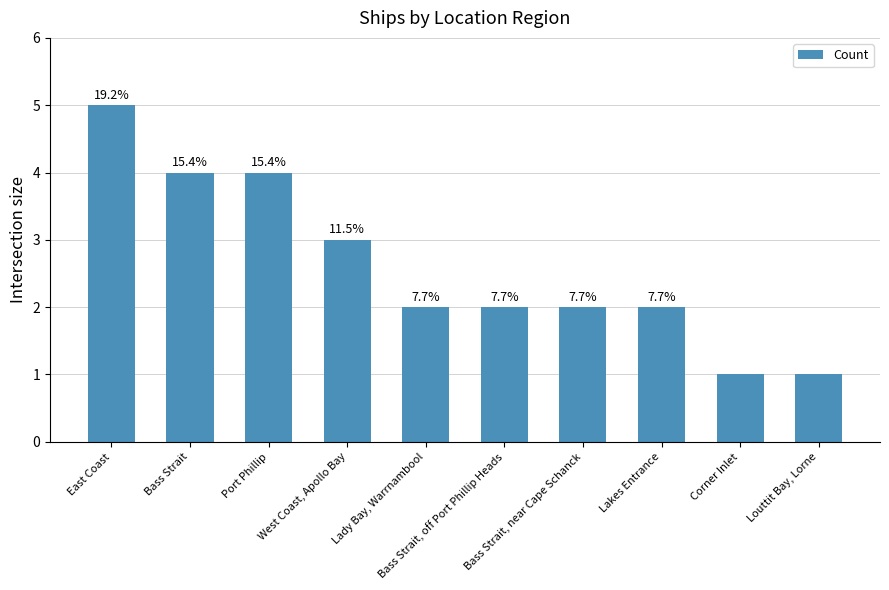

List the labels in order of value, largest first.

East Coast, Bass Strait, Port Phillip, West Coast, Apollo Bay, Lady Bay, Warrnambool, Bass Strait, off Port Phillip Heads, Bass Strait, near Cape Schanck, Lakes Entrance, Corner Inlet, Louttit Bay, Lorne